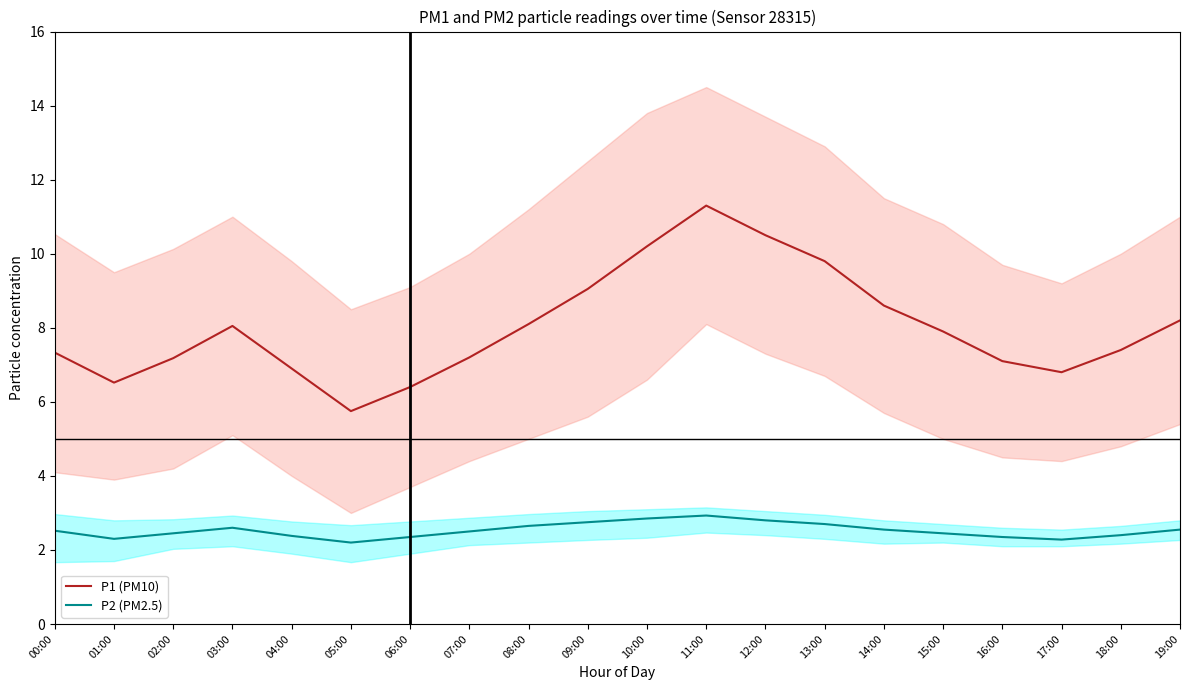

In P2 (PM2.5), how many points are lower than both neighbors (excluding endpoints)?

3